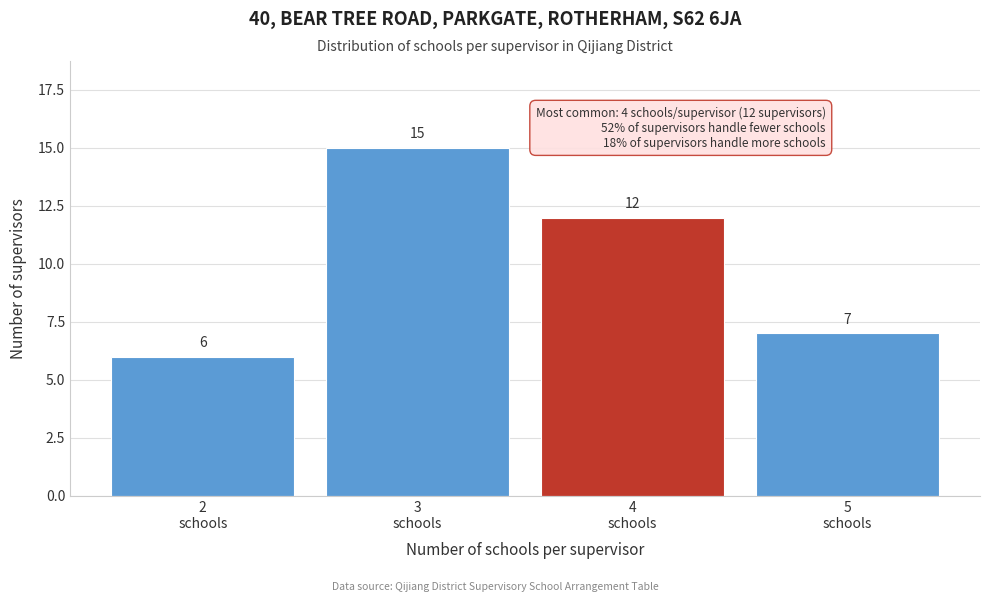

Reading left to right, transcribe this chart: for each bar, give the range it covers on the x-axis and its height.

1.5 to 2.5: 6
2.5 to 3.5: 15
3.5 to 4.5: 12
4.5 to 5.5: 7